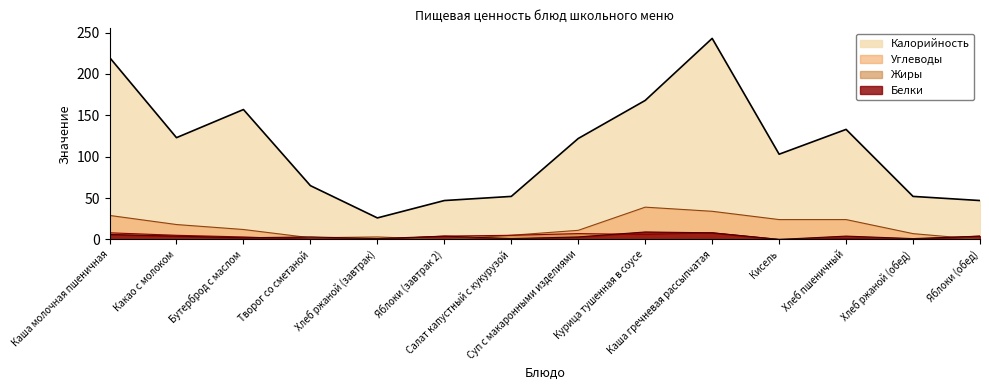

What is the spread (max minus min) of values at Суп с макаронными изделиями?

119